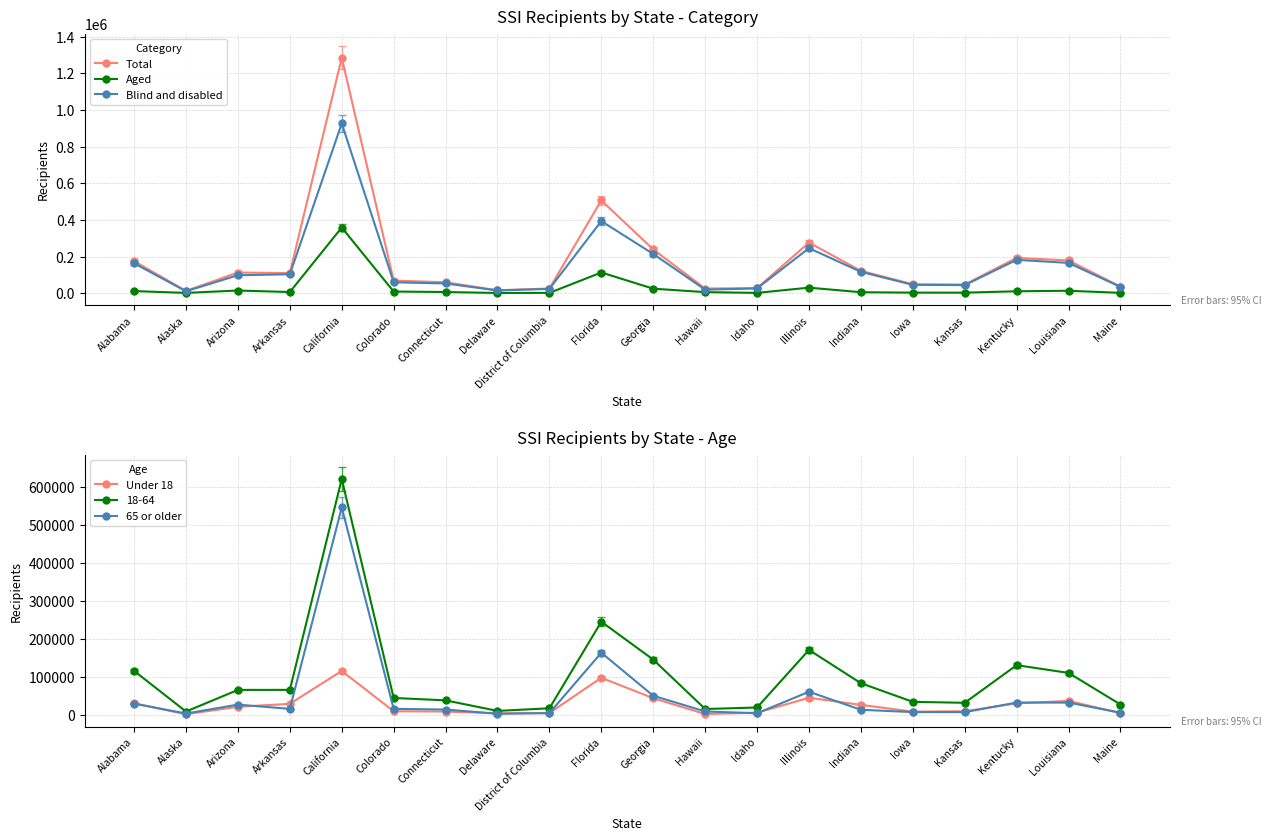

Does the chart have visible grid lines?

Yes